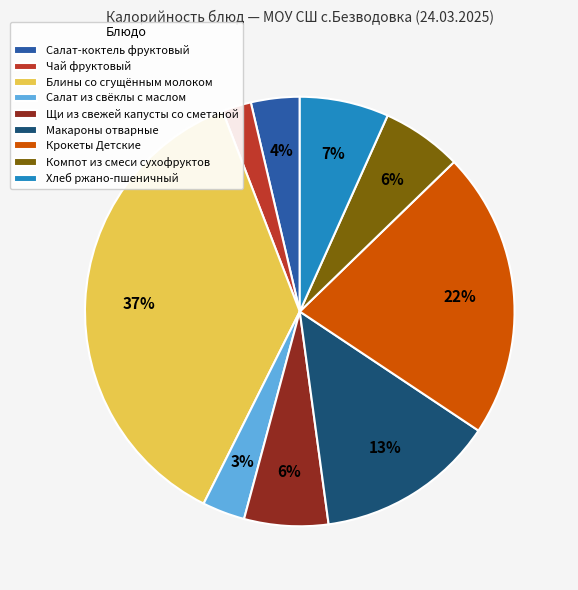

What percentage is the Чай фруктовый slice, to the nearest percent?

2%